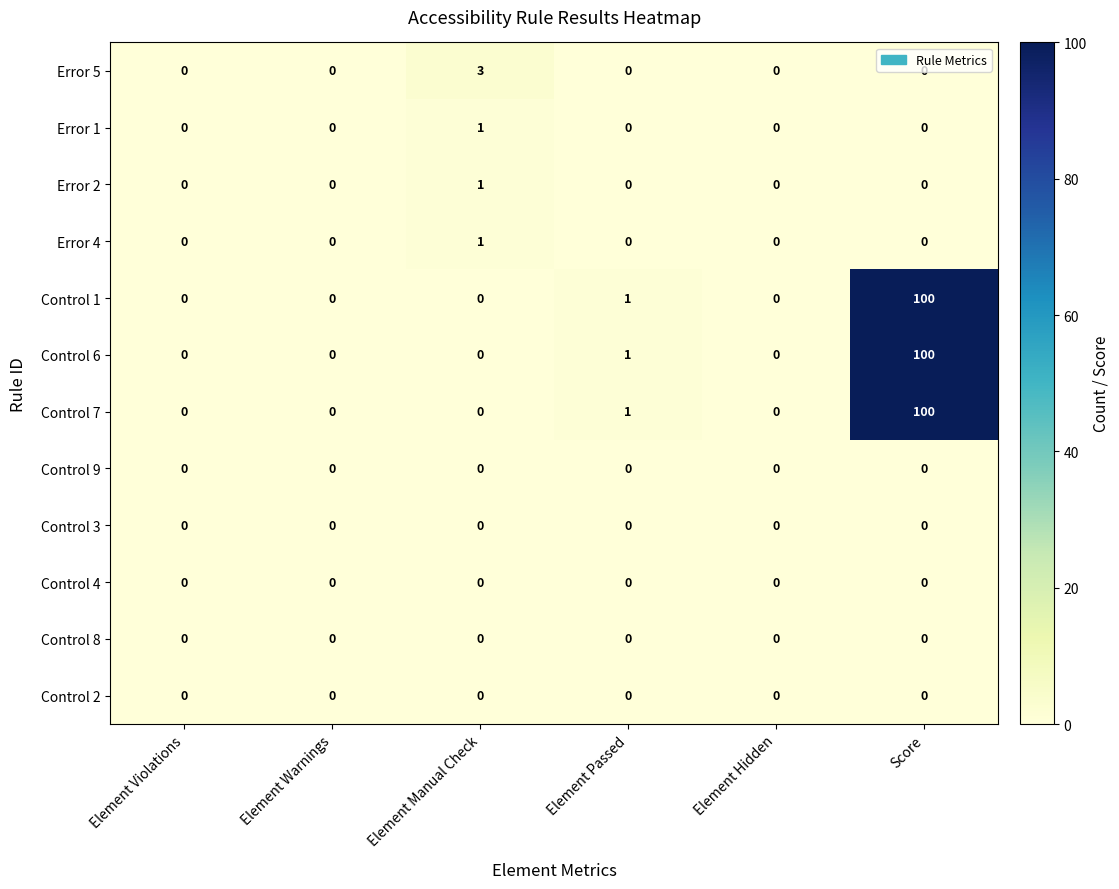

Is the value of Error 4 at Element Hidden greater than the value of Control 6 at Element Passed?

No